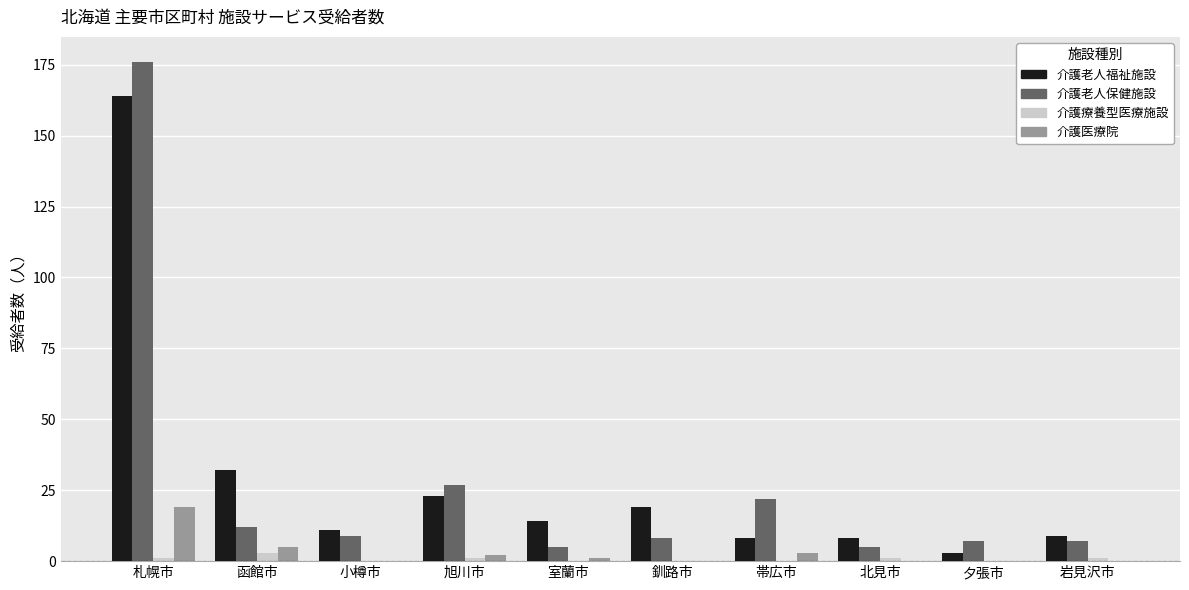

What is the sum of the 介護老人保健施設 values at 岩見沢市 and 北見市?

12